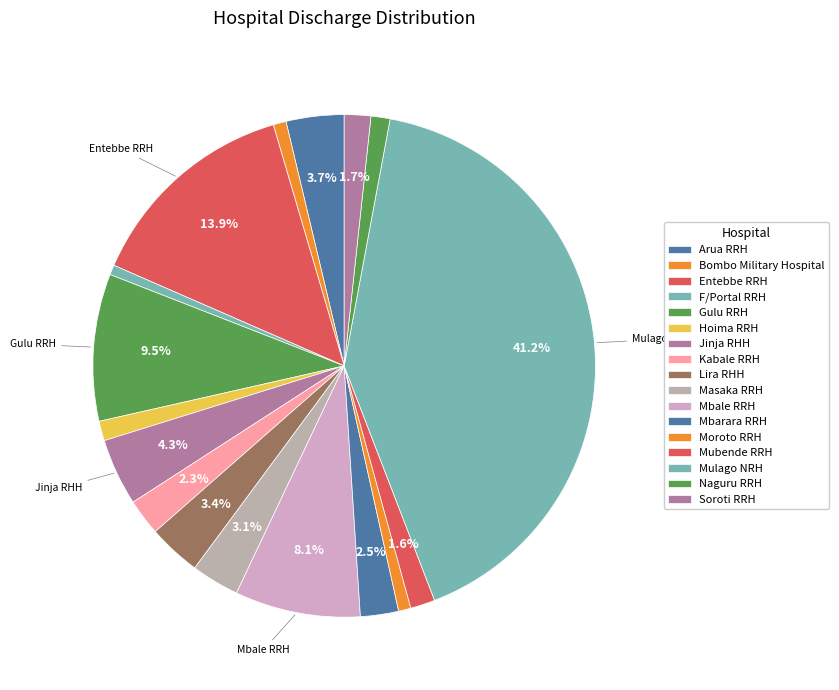

What percentage is NOT represented by Entebbe RRH?

86.1%